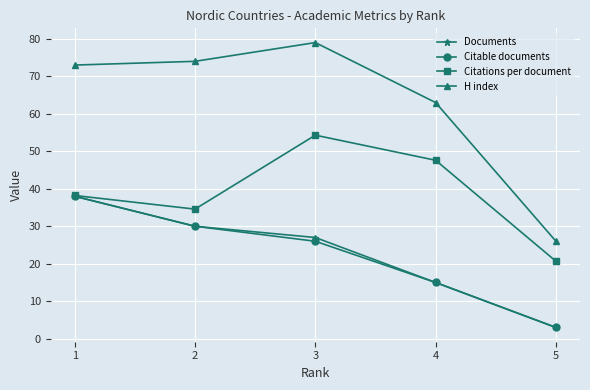

At how many categories does at least one series exceed 16?

5